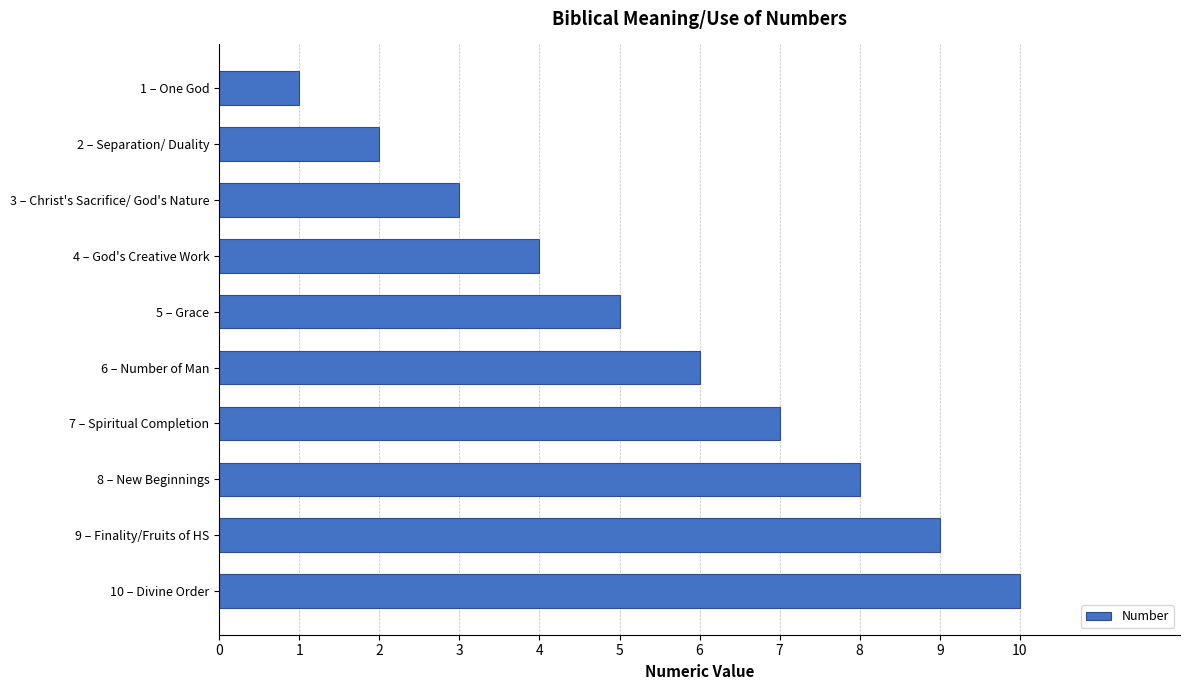

True or false: the data shows 3 at 3 – Christ's Sacrifice/ God's Nature.

True